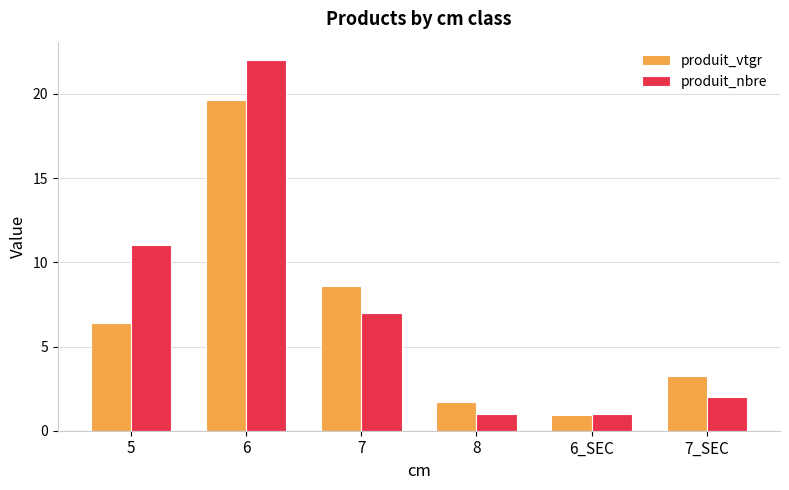

How many bars are there in total?

12